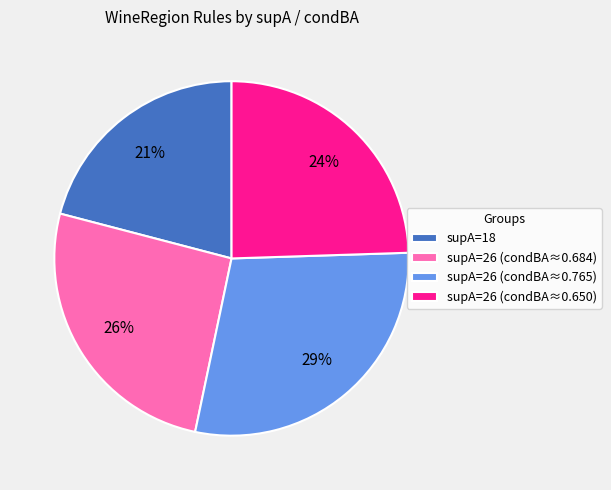

Do supA=18 and supA=26 (condBA≈0.650) together represent more than half of the pie?

No